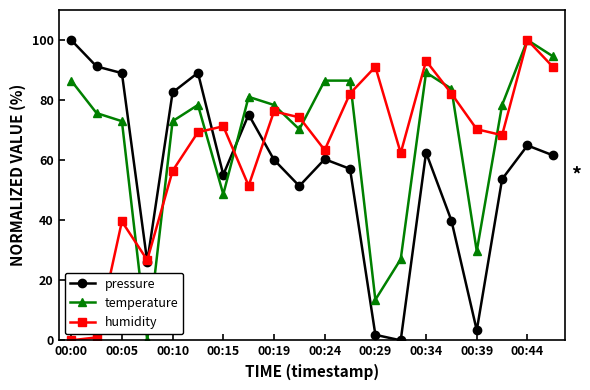

True or false: temperature and pressure intersect in this chart.

True